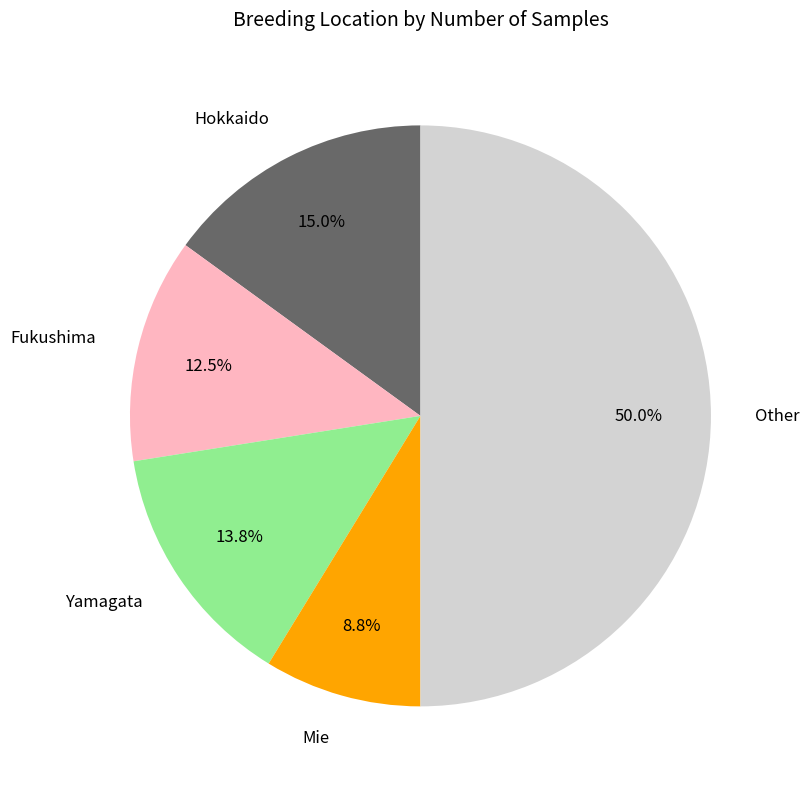

Is it true that Hokkaido is 23% of the pie?

False